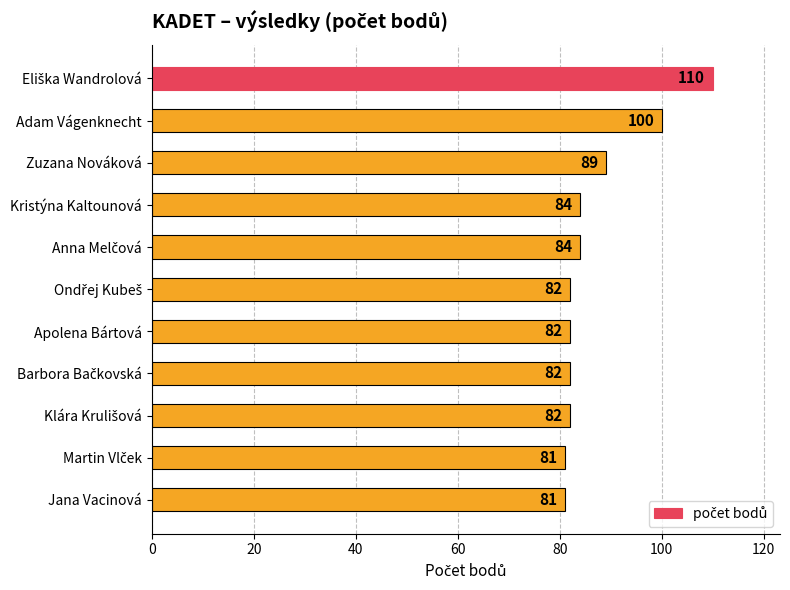

Reading top to bottom, list all the values displayed in this chart.

110	100	89	84	84	82	82	82	82	81	81